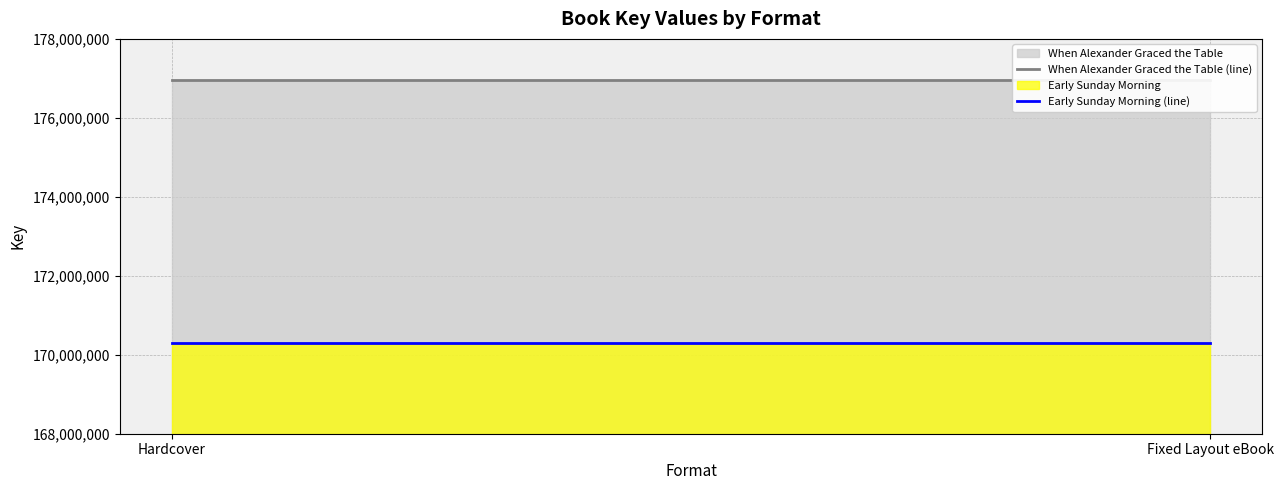

At which label is When Alexander Graced the Table (line) closest to 176961035?

Hardcover